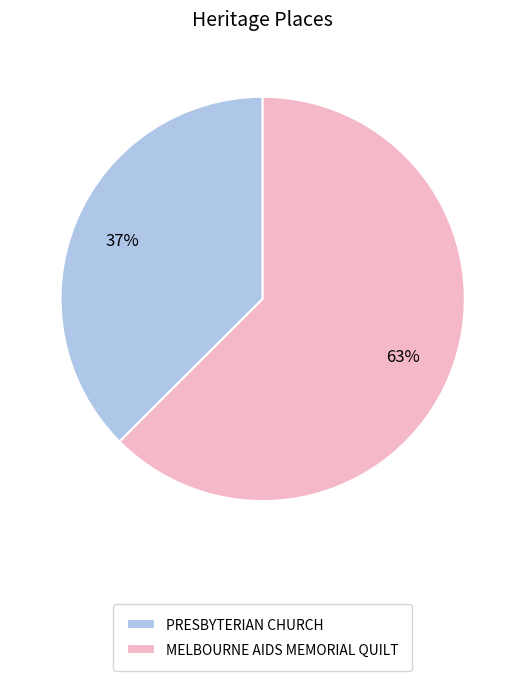

Which slice is the smallest?

PRESBYTERIAN CHURCH